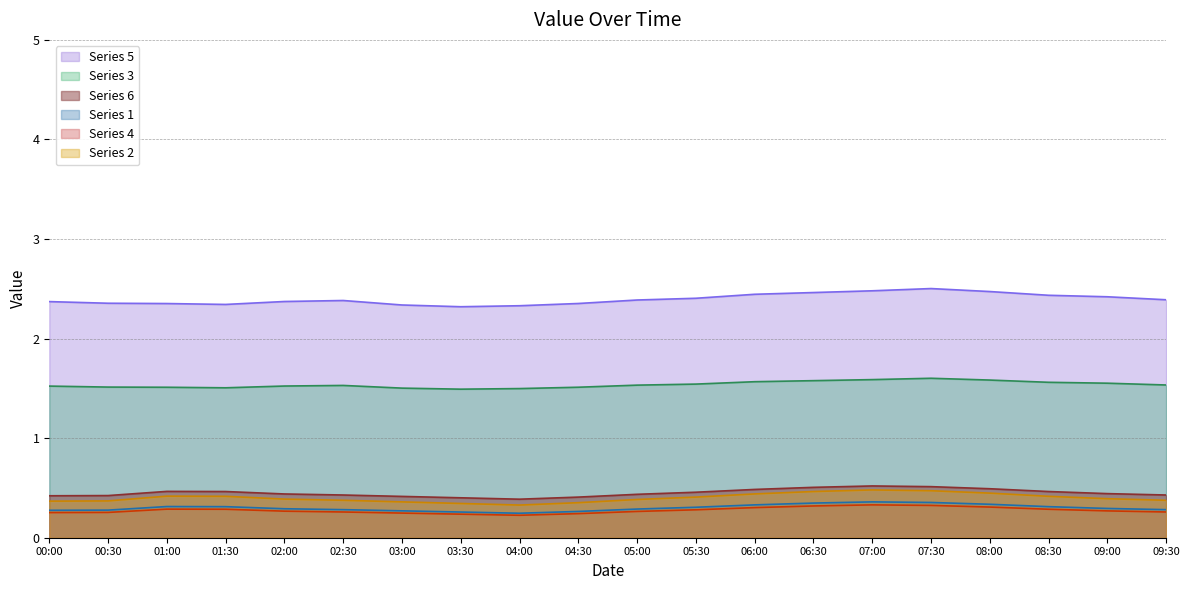

Where is P1 nearest to the value 2?

03:30